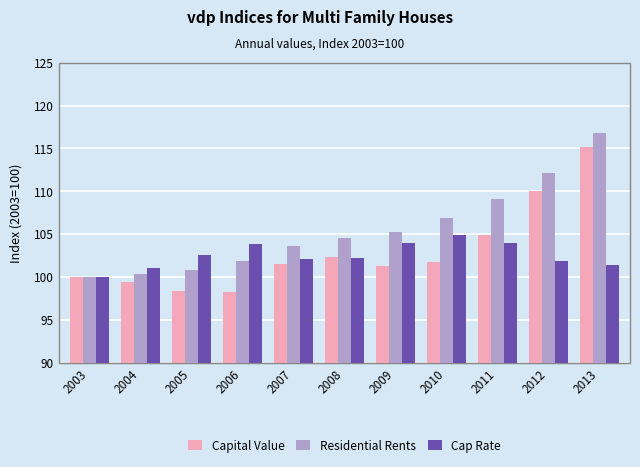

Is the value of Cap Rate at 2010 greater than the value of Residential Rents at 2013?

No